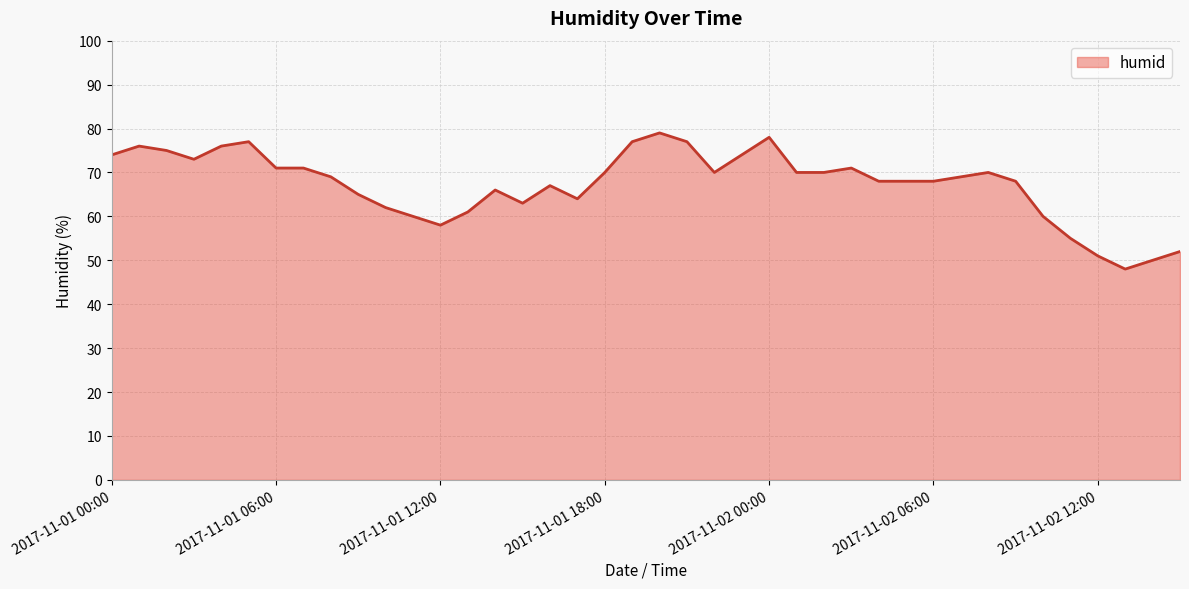

Reading left to right, what are all the values shown in this chart?

74	76	75	73	76	77	71	71	69	65	62	60	58	61	66	63	67	64	70	77	79	77	70	74	78	70	70	71	68	68	68	69	70	68	60	55	51	48	50	52